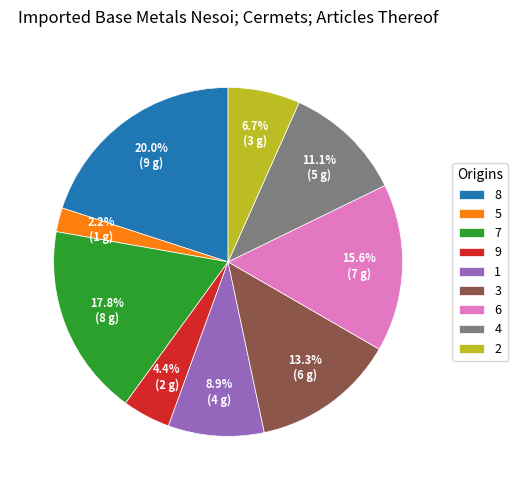

How many segments does this pie chart have?

9